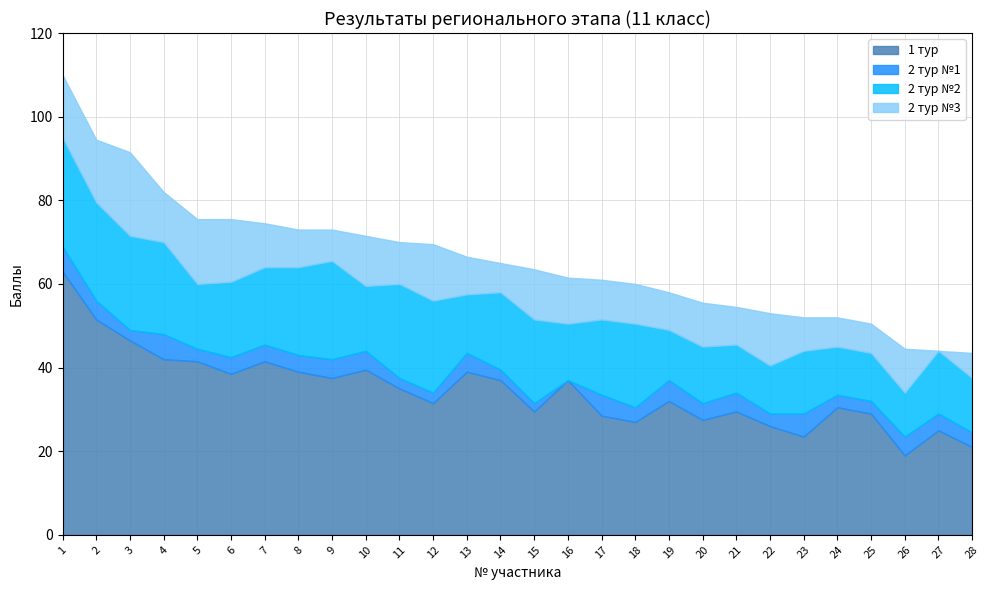

True or false: 2 тур №2 and 1 тур cross at least once.

False